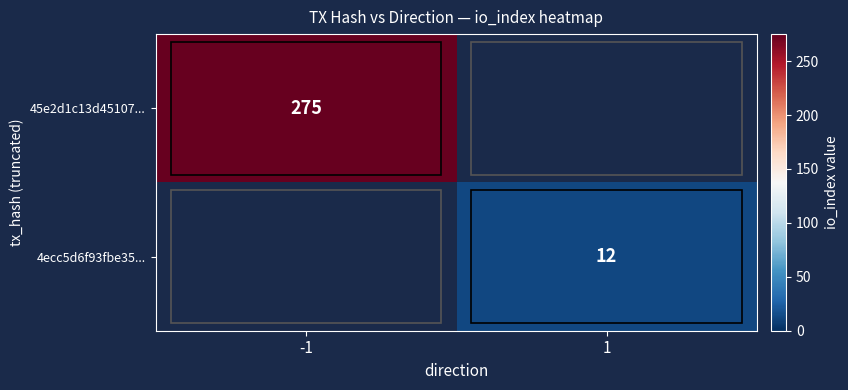

True or false: 45e2d1c13d45107... has a value of 275 at -1.

True